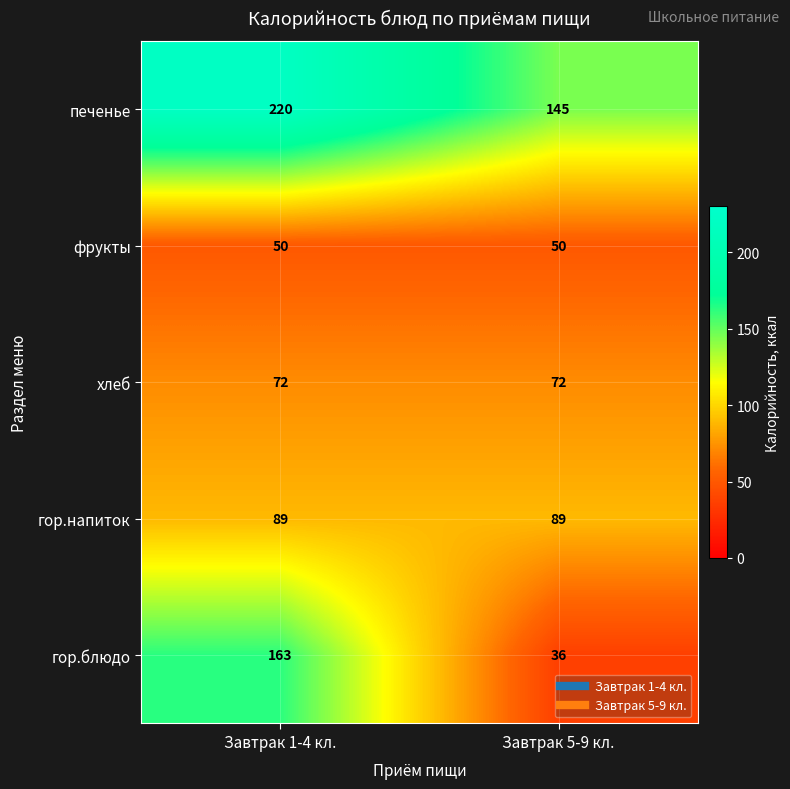

Reading left to right, transcribe all the data shown in this chart.

печенье: 220	145
фрукты: 50	50
хлеб: 72	72
гор.напиток: 89	89
гор.блюдо: 163	36